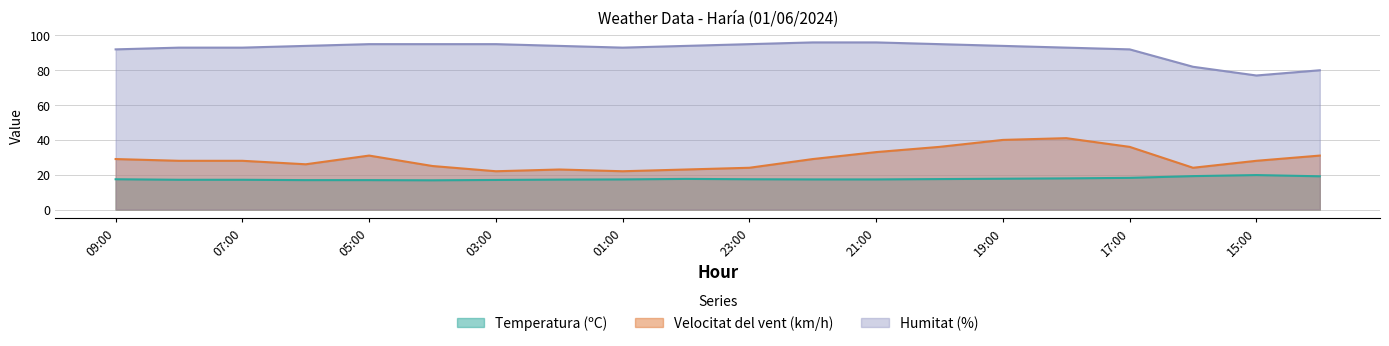

What position from the right is 08:00?

19